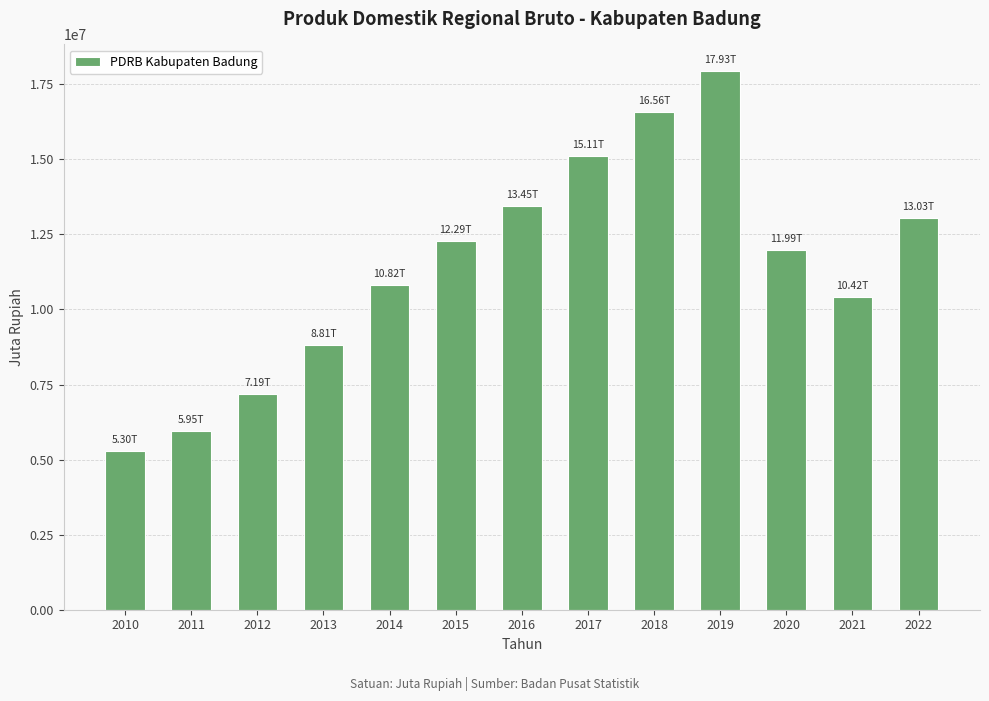

Which label corresponds to the largest value in the chart?

2019